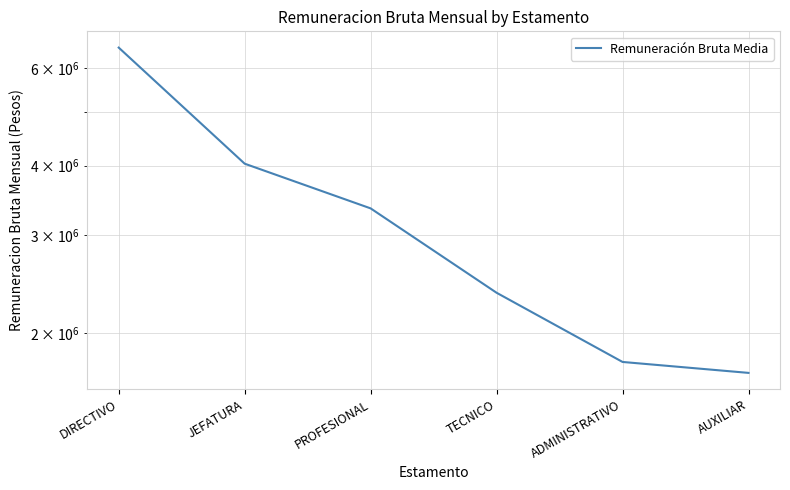

Between DIRECTIVO and TECNICO, which is larger?

DIRECTIVO